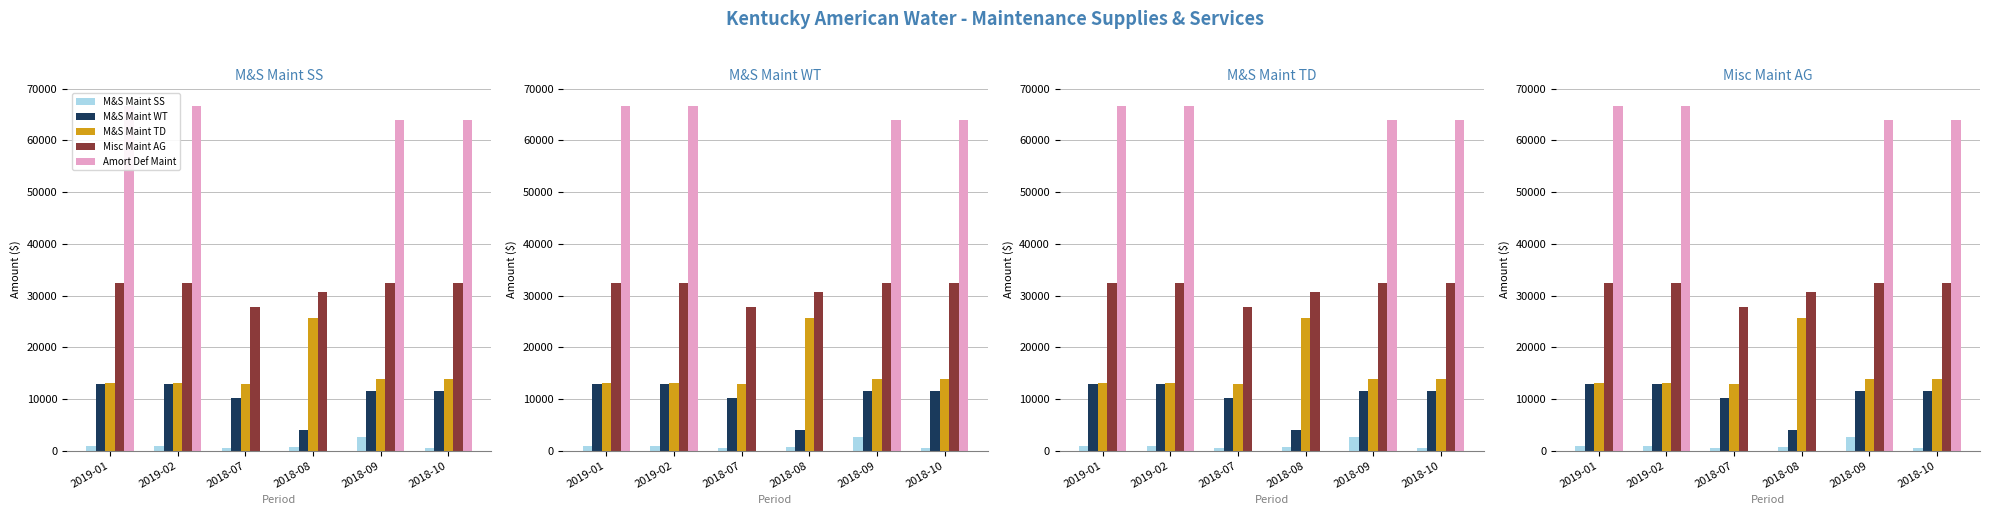

Is the value of M&S Maint SS at 2018-08 greater than the value of Amort Def Maint at 2019-02?

No